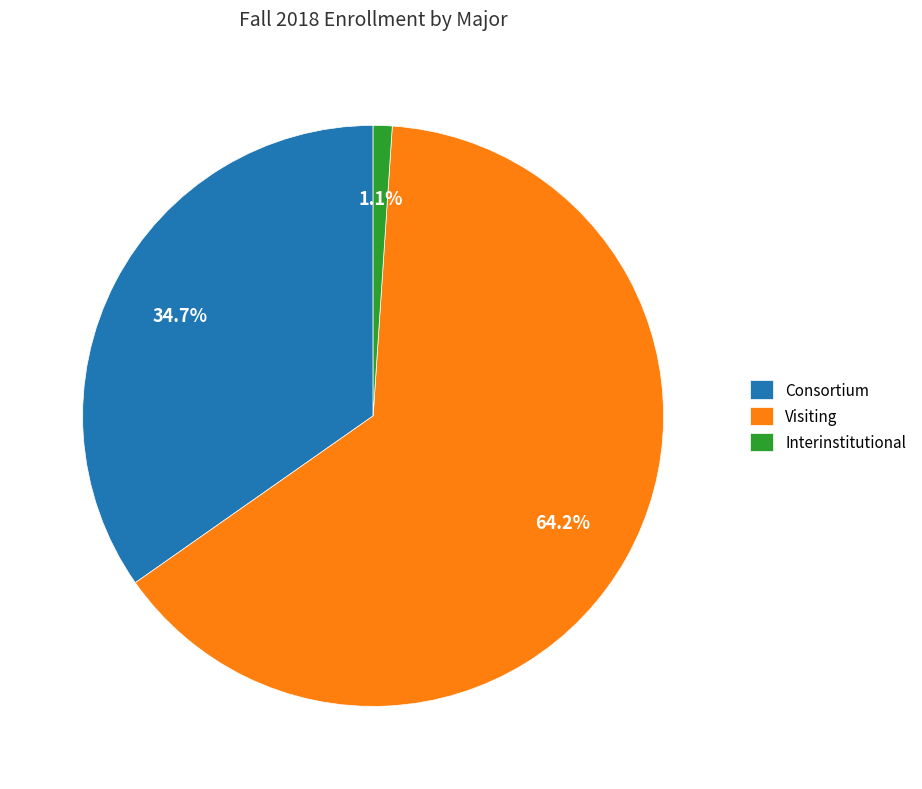

Which slice is the largest?

Visiting